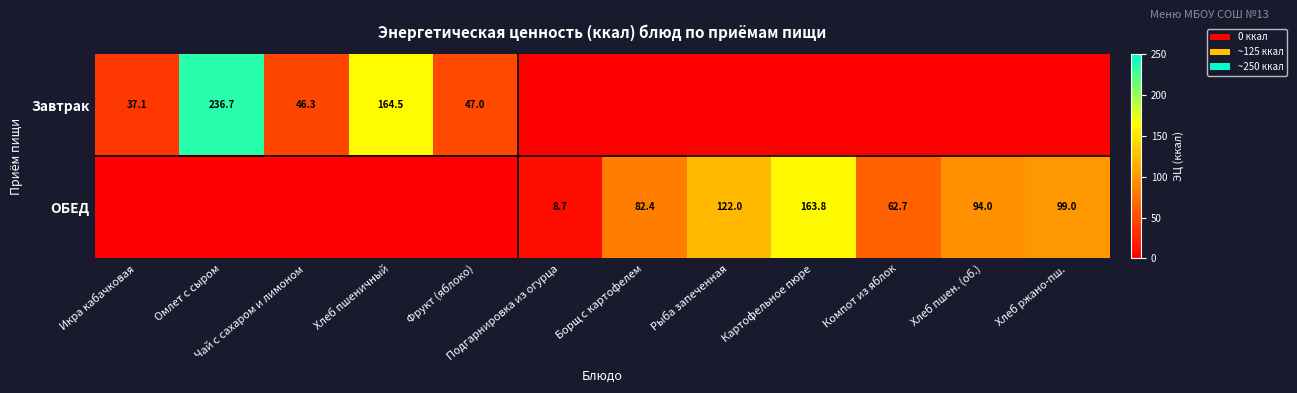

The ОБЕД series shows 82.4 at Борщ с картофелем. True or false?

True